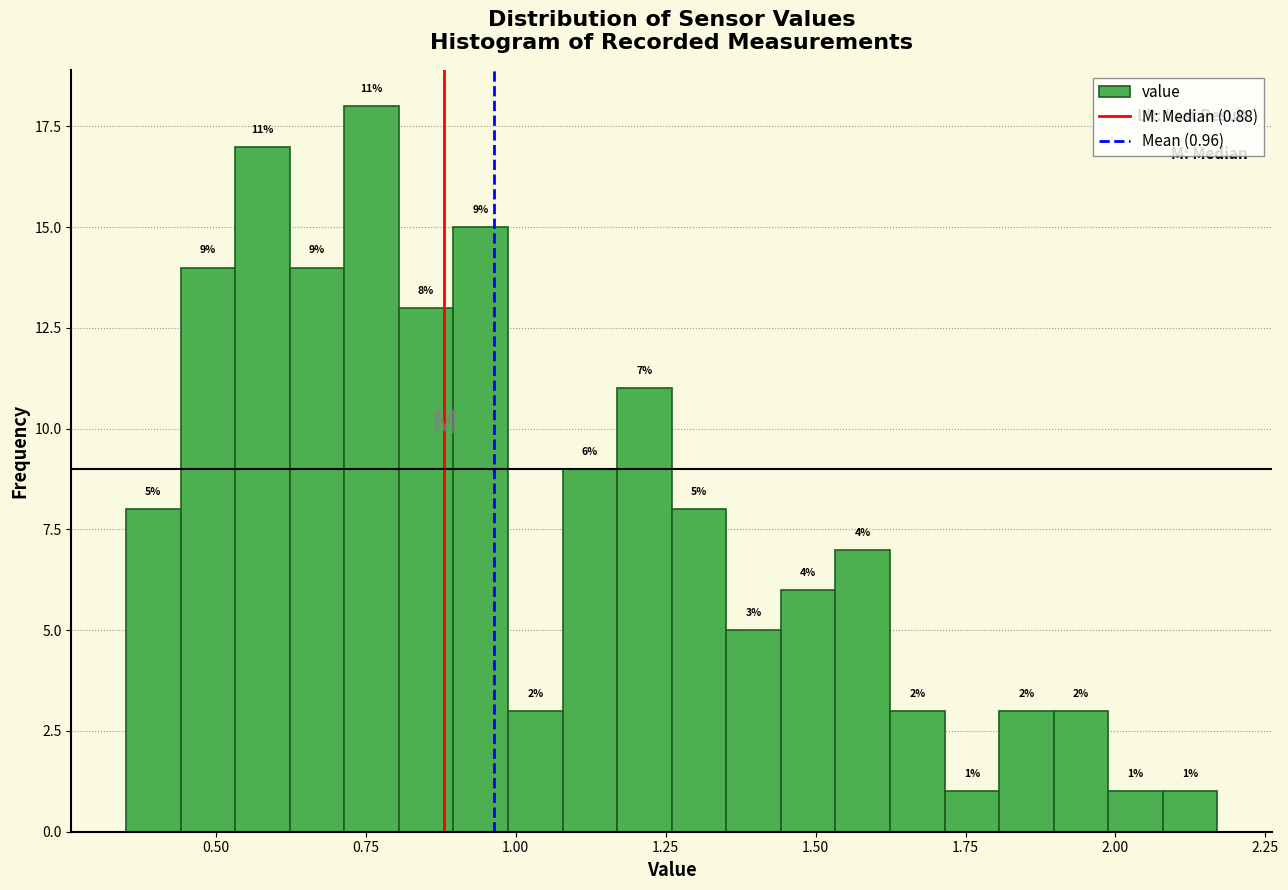

Around what value on the x-axis is the tallest bar? Give the approximate position of its centre, as read against the axis.

0.75